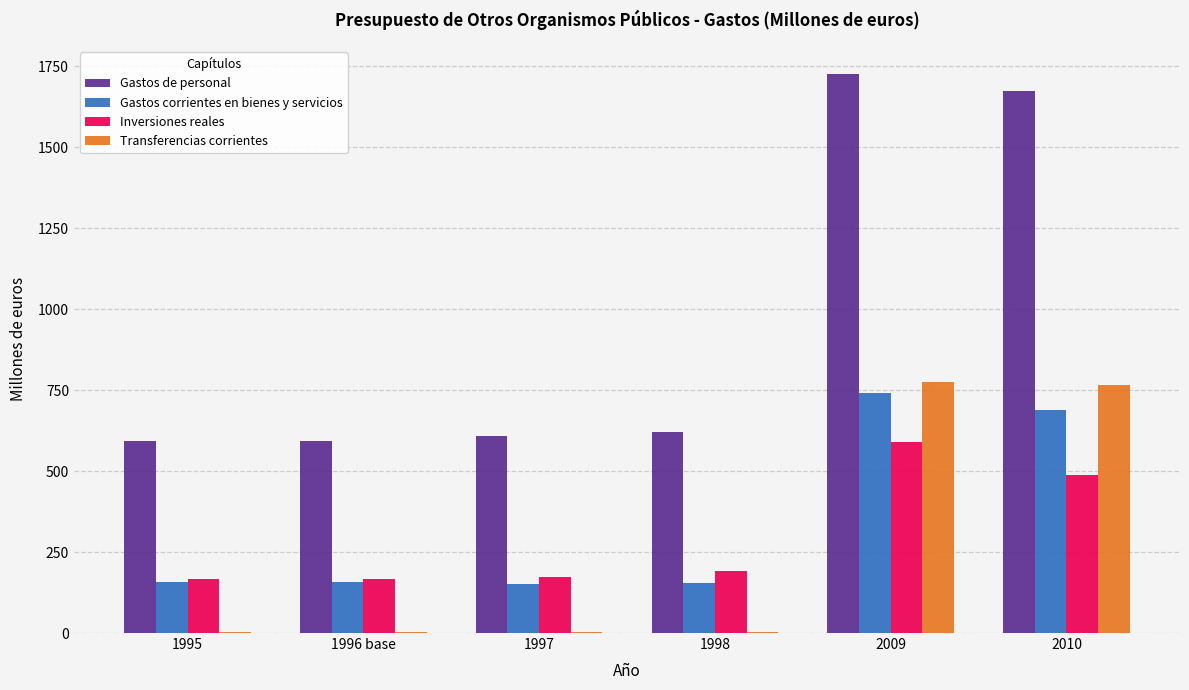

Are the bars grouped side by side (vs. stacked)?

Yes